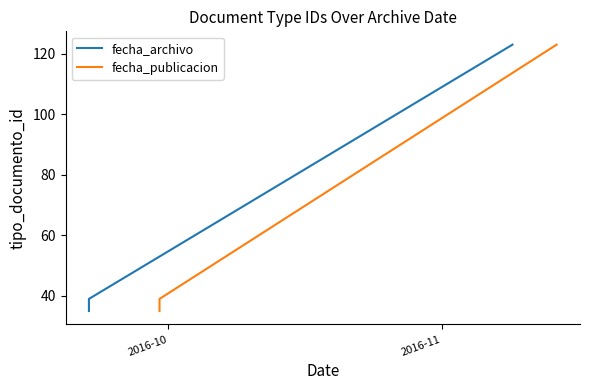

Which series has the widest spread of values?

fecha_archivo